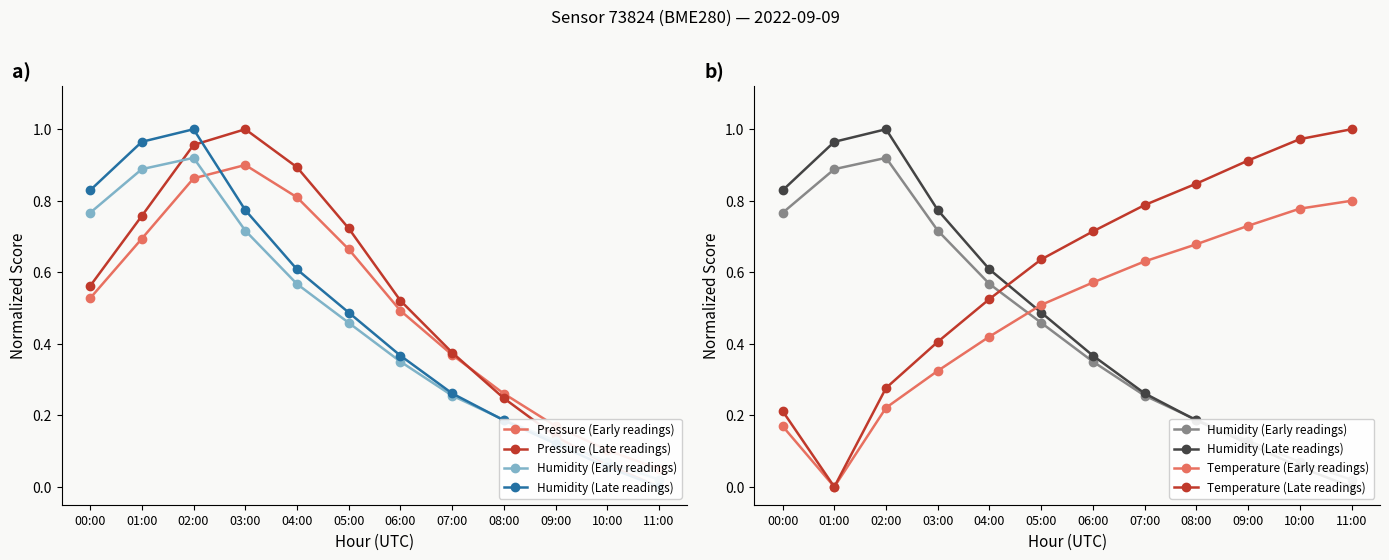

How many lines are shown in the chart?

6